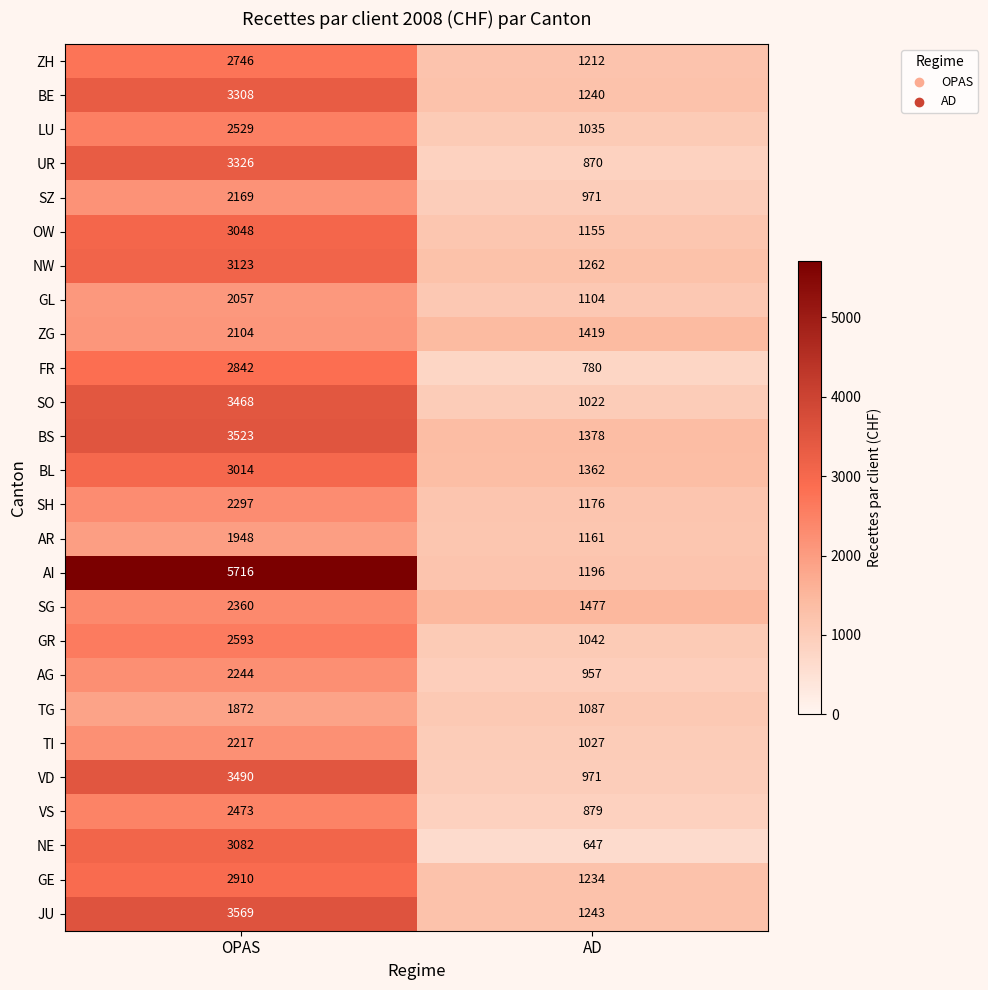

What is the difference between the highest and lowest values at OPAS?

3844